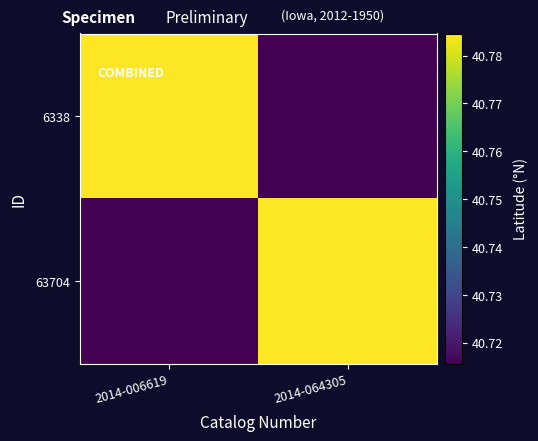

Between 2014-006619 and 2014-064305, which is larger?

2014-006619